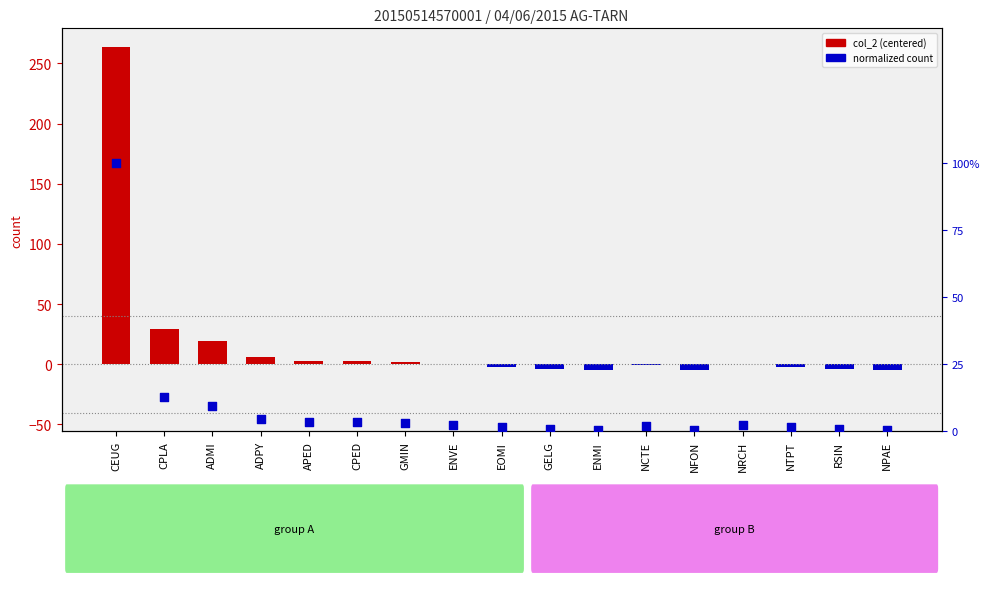

At which category is the sum across all series the highest?

CEUG